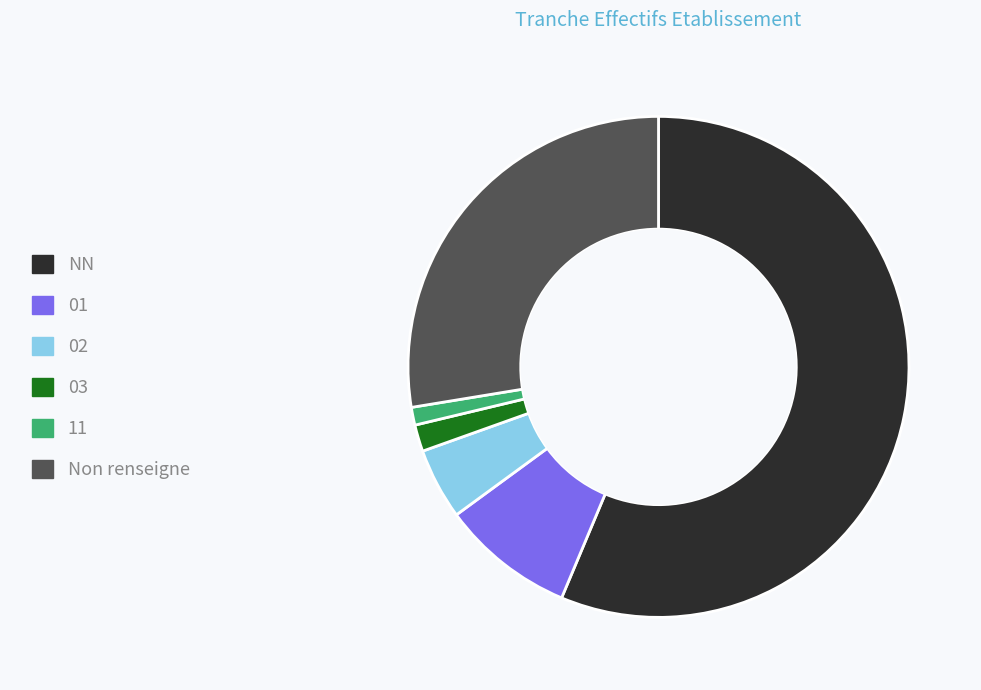

Rank the categories by value from lowest to highest.

11, 03, 02, 01, Non renseigne, NN